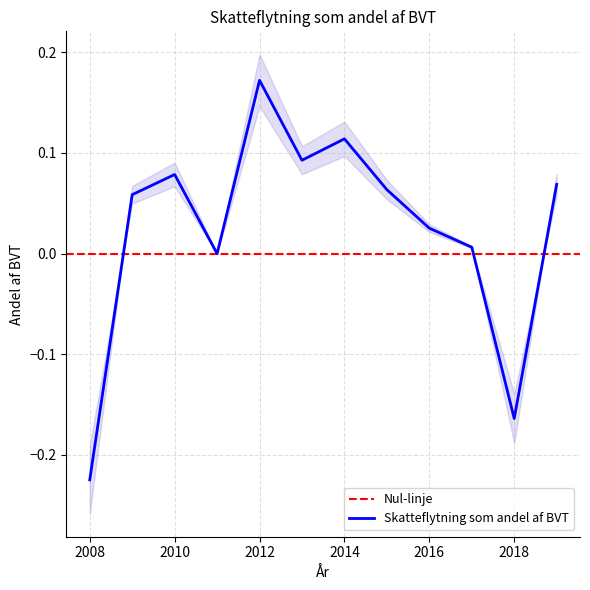

What is the value of the 7th point from the left?

0.1